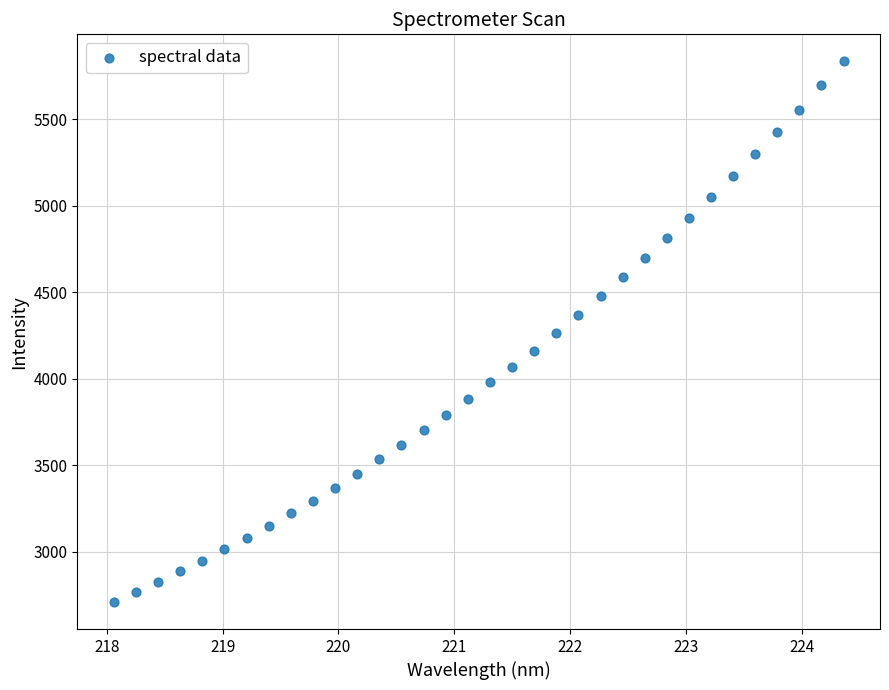

What is the range of X values (max minus min)?

6.3